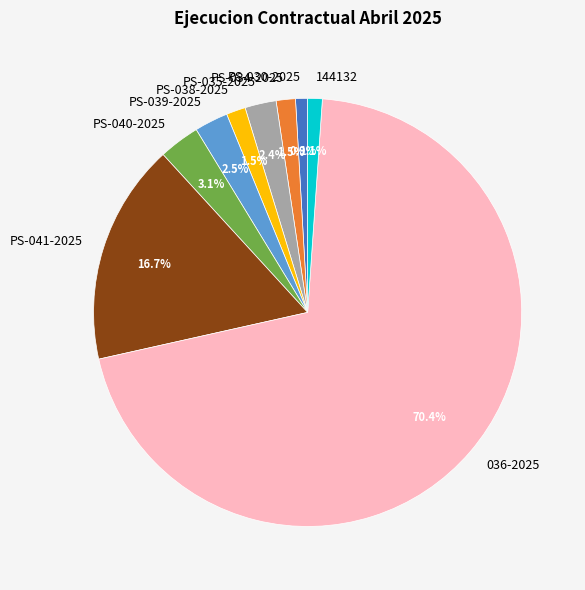

Which slice is the largest?

036-2025